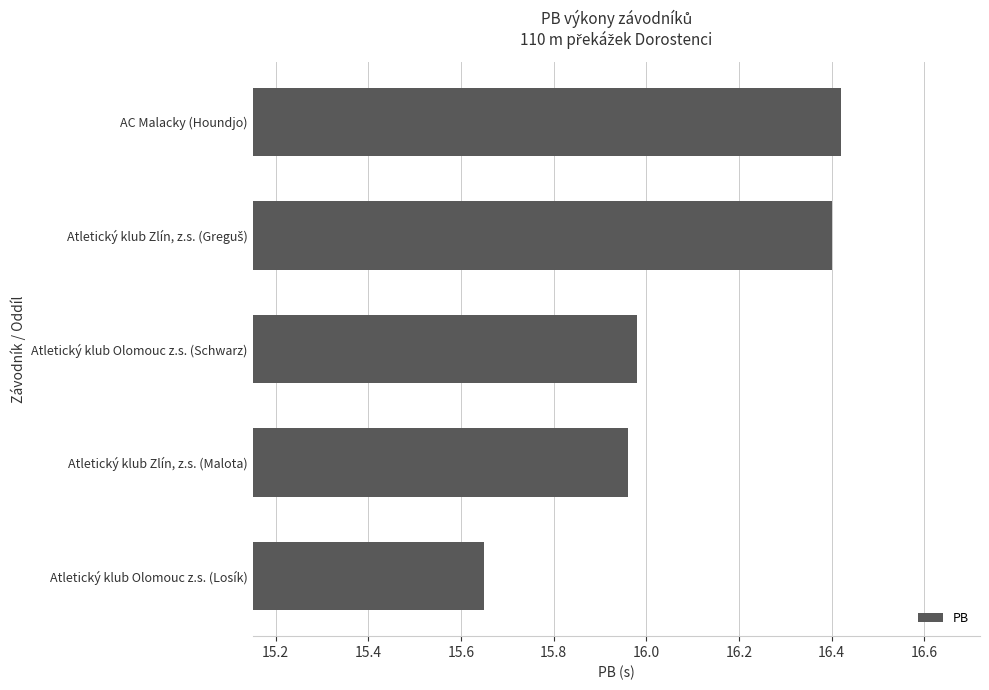

What is the average value?

16.1